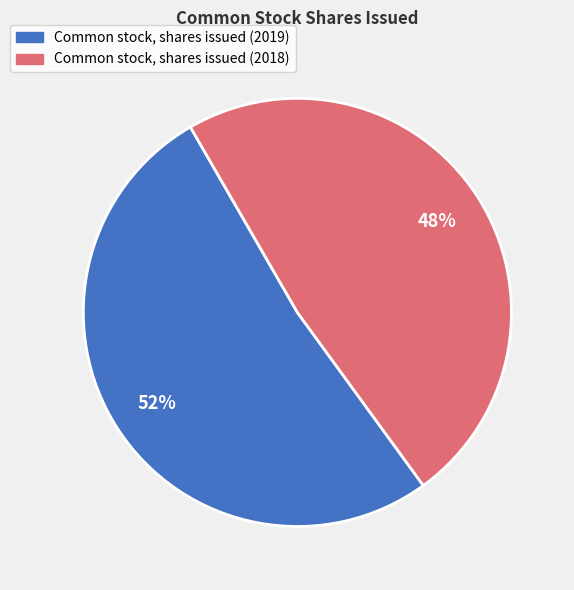

What is the ratio of the value at Common stock, shares issued (2018) to the value at Common stock, shares issued (2019)?

0.9